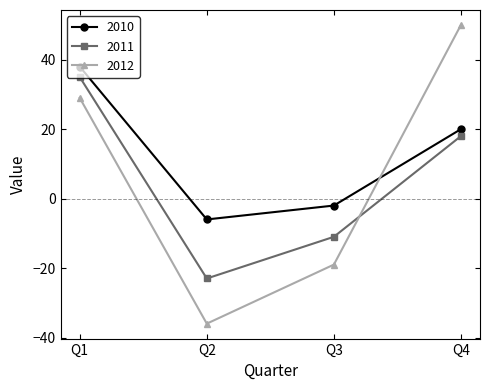

How many positive values does the 2011 series have?

2